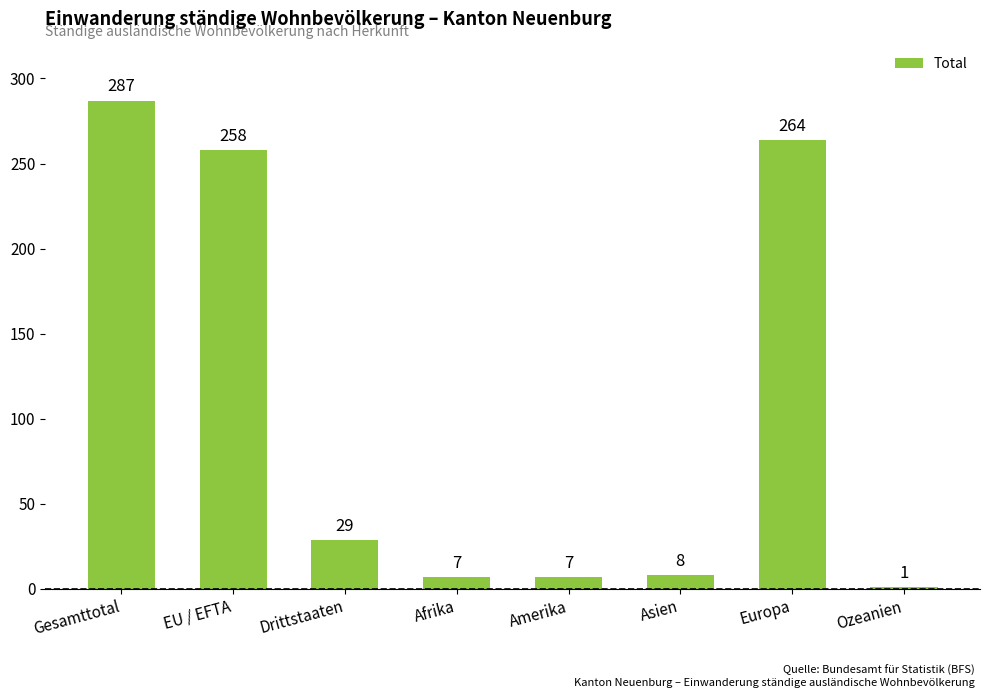

Is it true that the value at Afrika is 7?

True